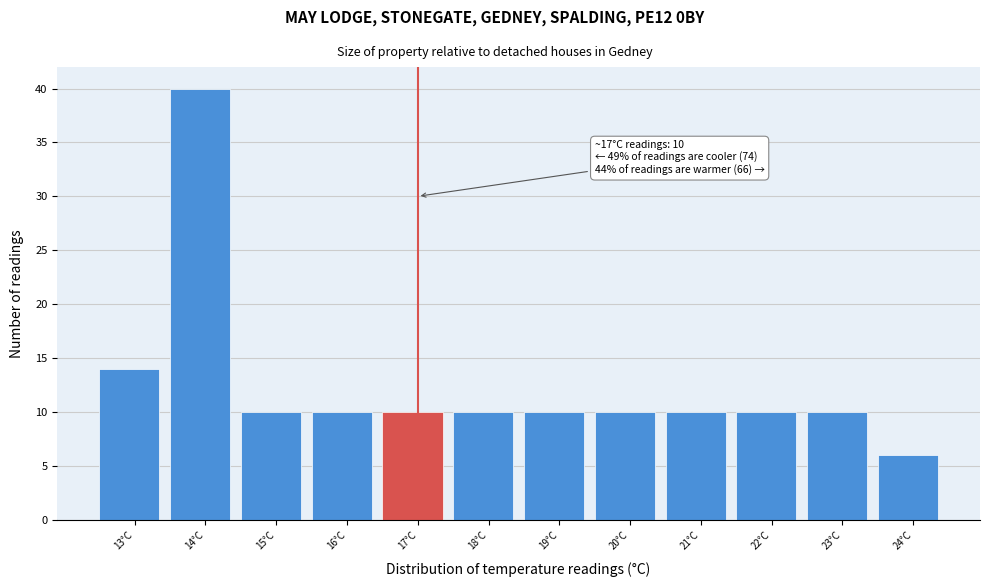

Reading left to right, list all the values displayed in this chart.

14	40	10	10	10	10	10	10	10	10	10	6